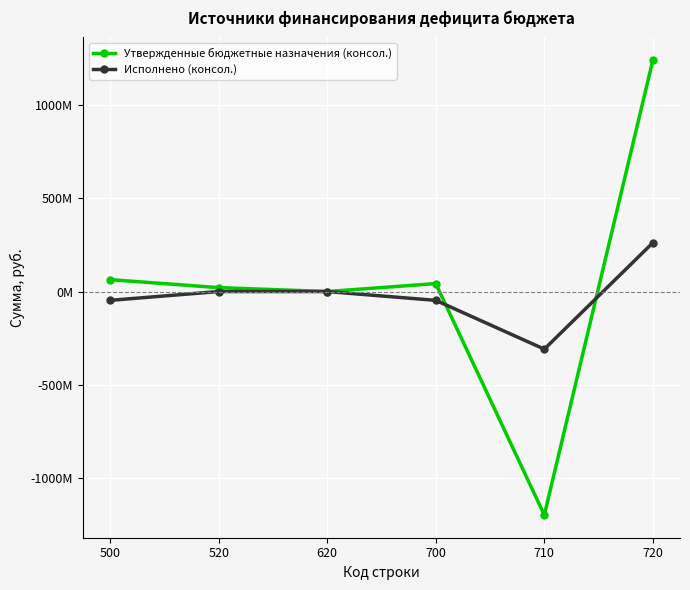

What is the lowest value of the Утвержденные бюджетные назначения (консол.) series?

-1195751885.5